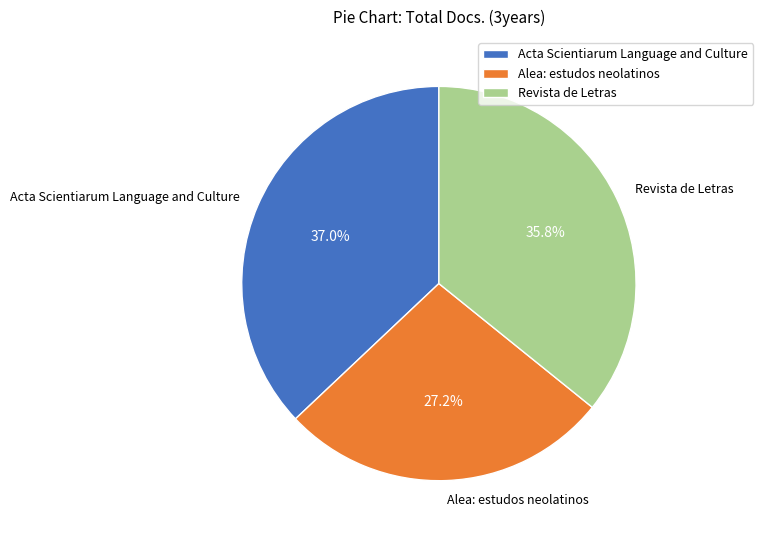

Approximately how many times larger is the value at Acta Scientiarum Language and Culture compared to Revista de Letras?

1.0